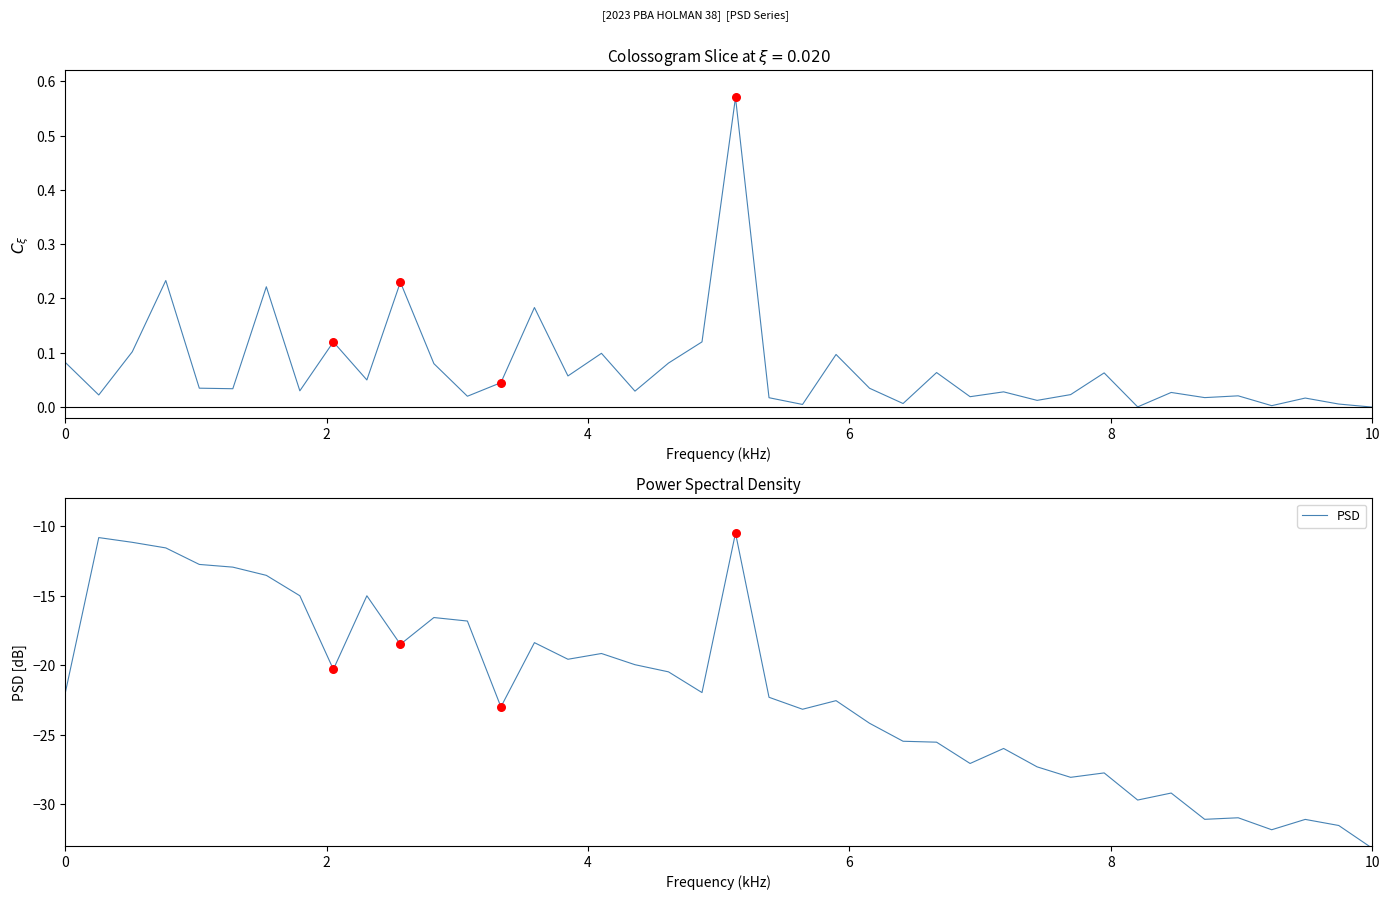

Which series reaches the maximum Y coordinate?

Colossogram